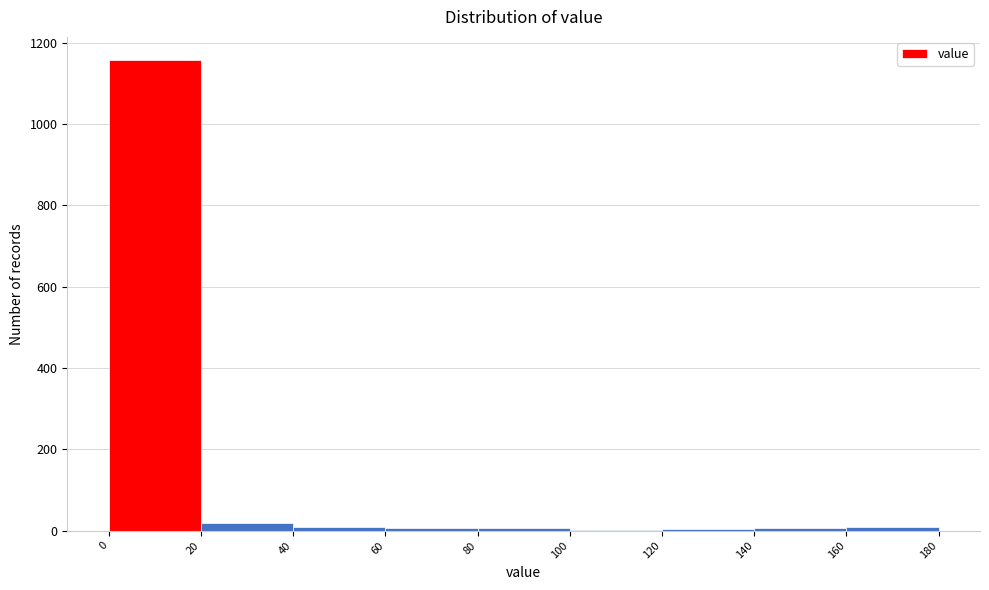

Reading left to right, list every bar in this chart as the range it spans on the x-axis followed by its height. The values are not printed on the chart, so give them approximately, as read against the axis.

0 to 20: 1160
20 to 40: under 20
40 to 60: under 20
60 to 80: under 20
80 to 100: under 20
100 to 120: under 20
120 to 140: under 20
140 to 160: under 20
160 to 180: under 20